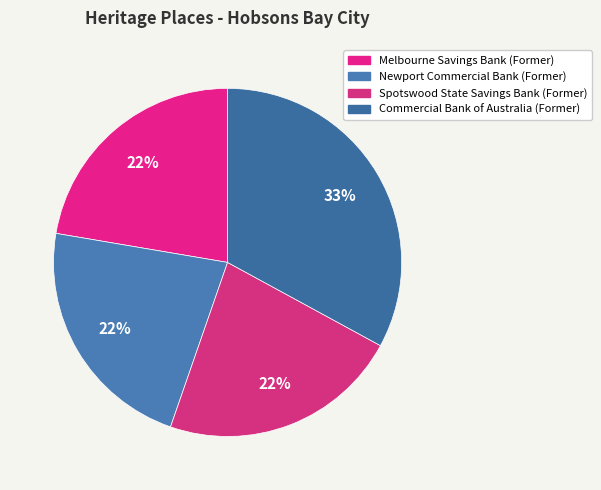

True or false: Commercial Bank of Australia (Former) accounts for 28% of the total.

False